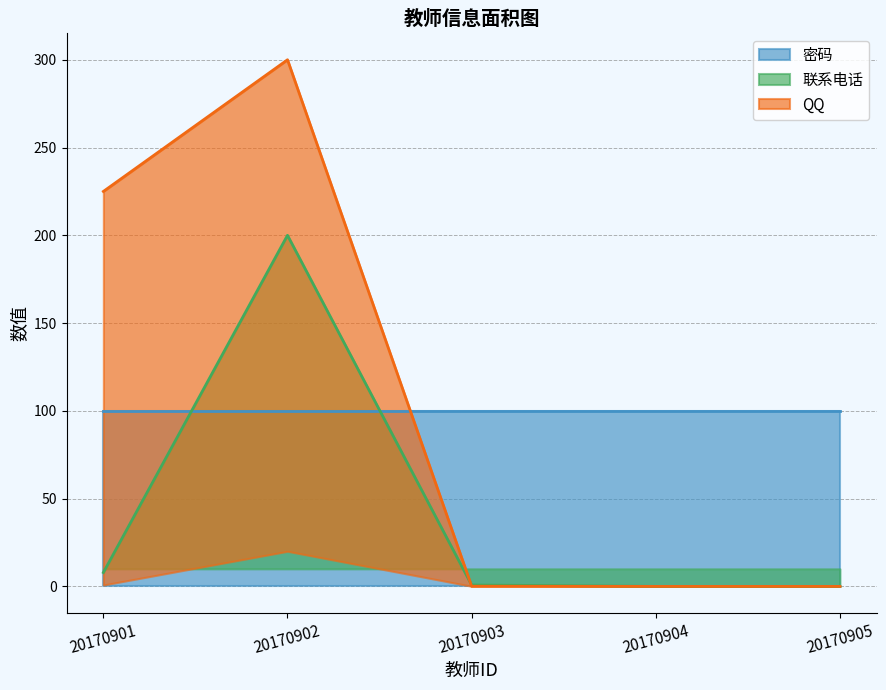

The 联系电话 series shows 106.9 at 20170904. True or false?

False